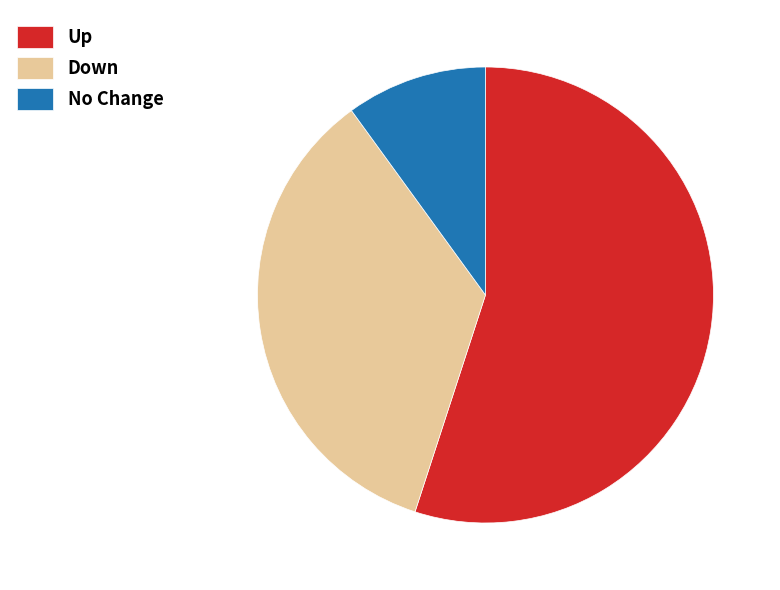

The Down slice represents 24% of the pie. True or false?

False